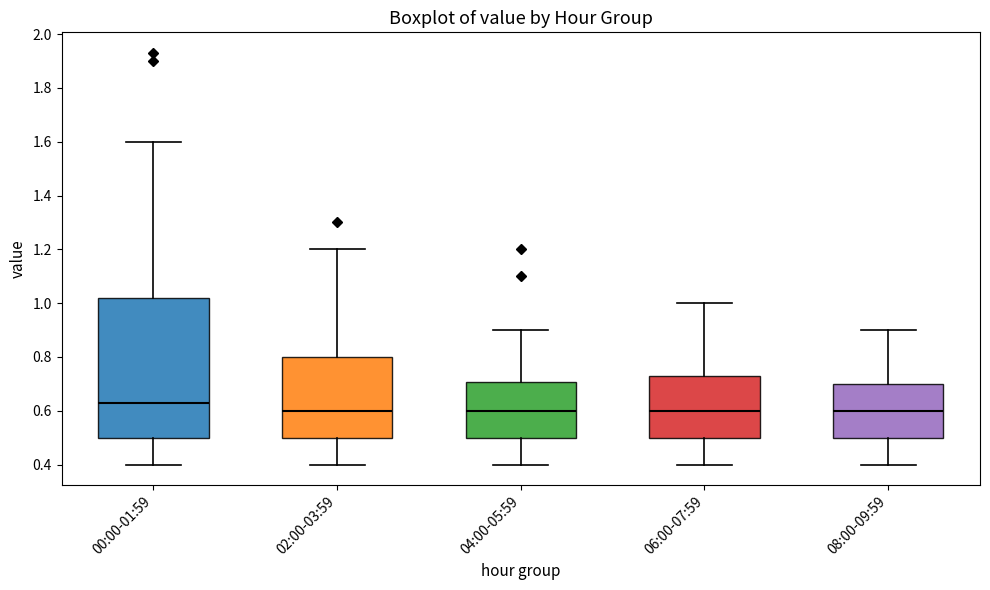

Reading left to right, transcribe this box plot: for each box, give where its median line is, the range the box spans, and where its two whiskers end, as read against the y-axis. The values are not printed on the chart, so give them approximately, as read against the axis.

00:00-01:59: median 0.64, box 0.50 to 1.02, whiskers 0.40 to 1.60
02:00-03:59: median 0.60, box 0.50 to 0.80, whiskers 0.40 to 1.20
04:00-05:59: median 0.60, box 0.50 to 0.70, whiskers 0.40 to 0.90
06:00-07:59: median 0.60, box 0.50 to 0.74, whiskers 0.40 to 1.00
08:00-09:59: median 0.60, box 0.50 to 0.70, whiskers 0.40 to 0.90